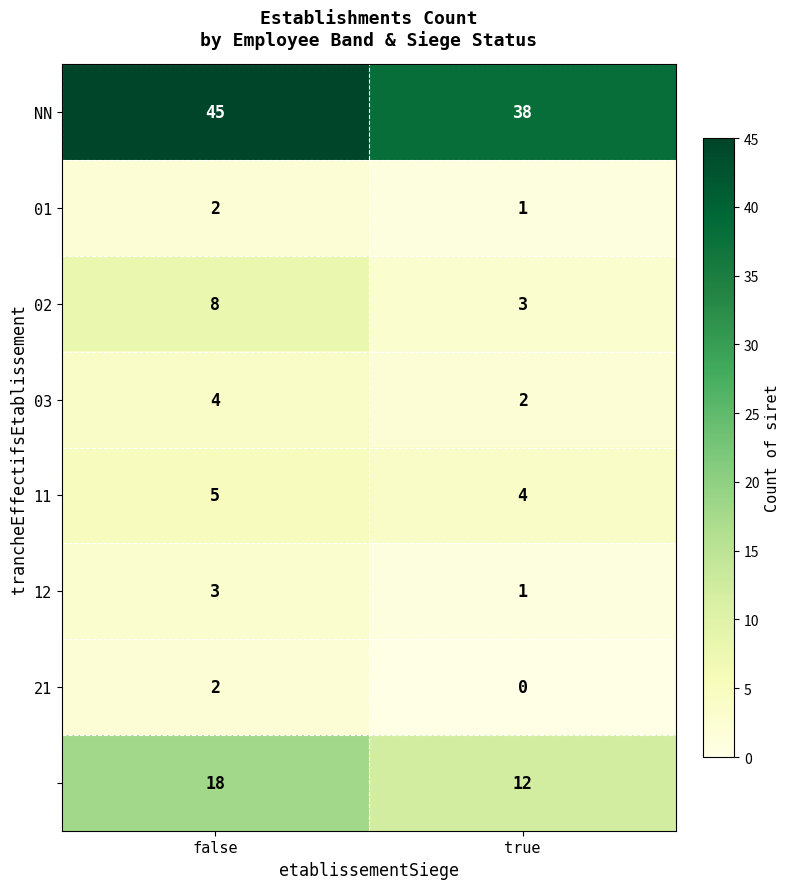

At which category is the sum across all series the highest?

false